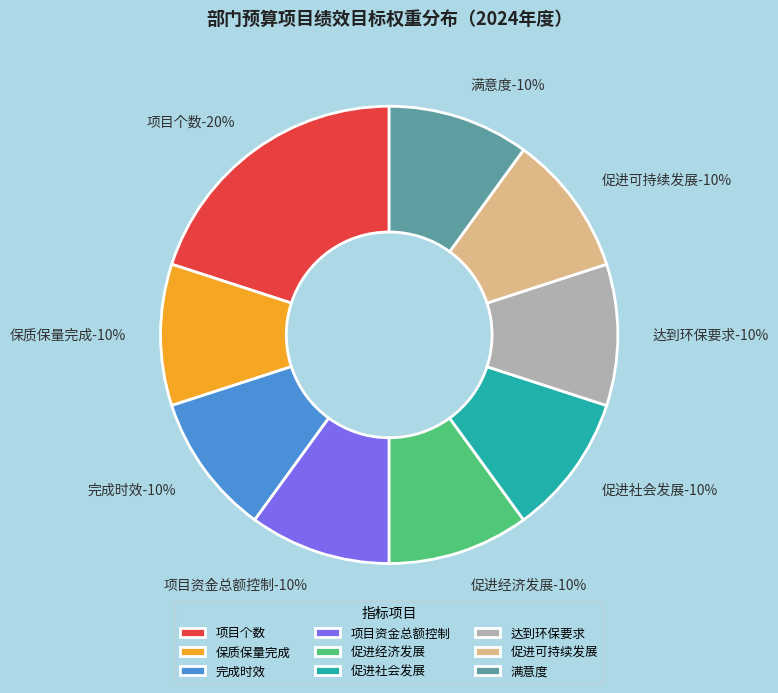

Rank the categories by value from highest to lowest.

项目个数, 保质保量完成, 完成时效, 项目资金总额控制, 促进经济发展, 促进社会发展, 达到环保要求, 促进可持续发展, 满意度